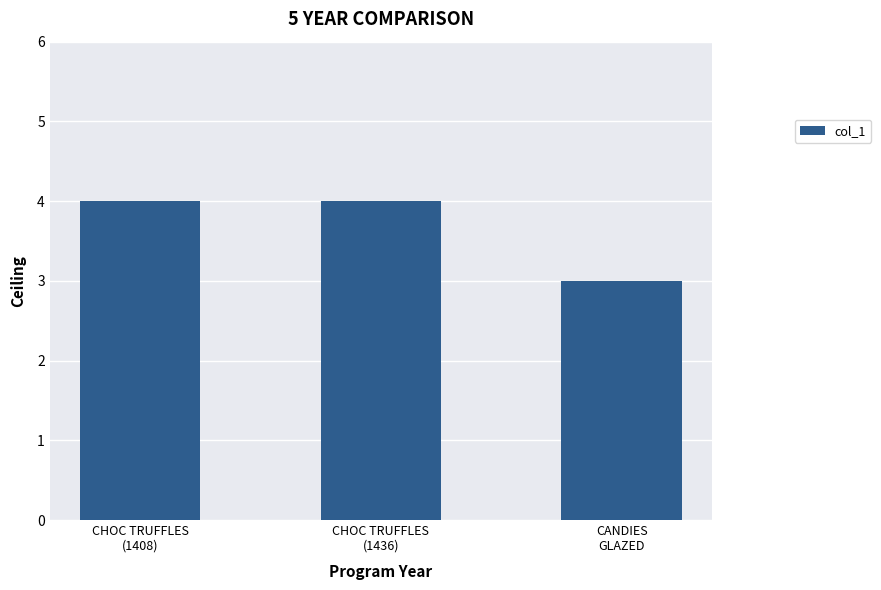

Reading left to right, extract all data points from this chart.

4	4	3